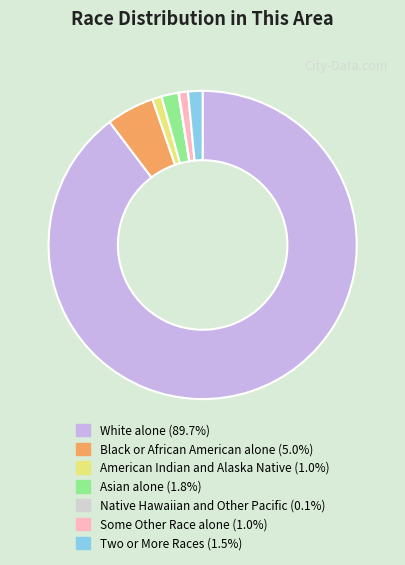

To the nearest percent, what portion does American Indian and Alaska Native represent?

1%